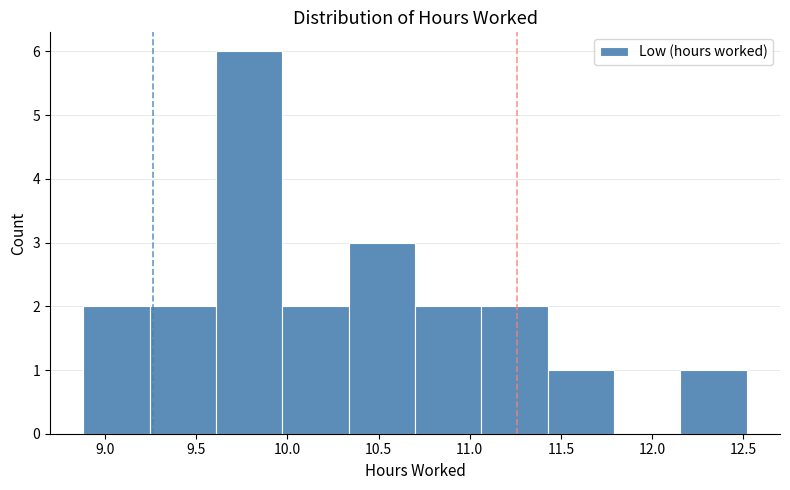

Over which range of the x-axis is the bar tallest?

9.60 to 9.95